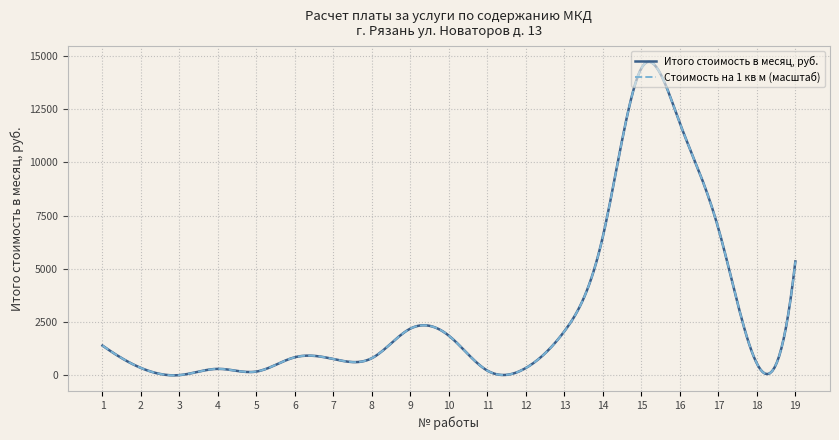

What is the maximum value shown in the chart?

14723.1